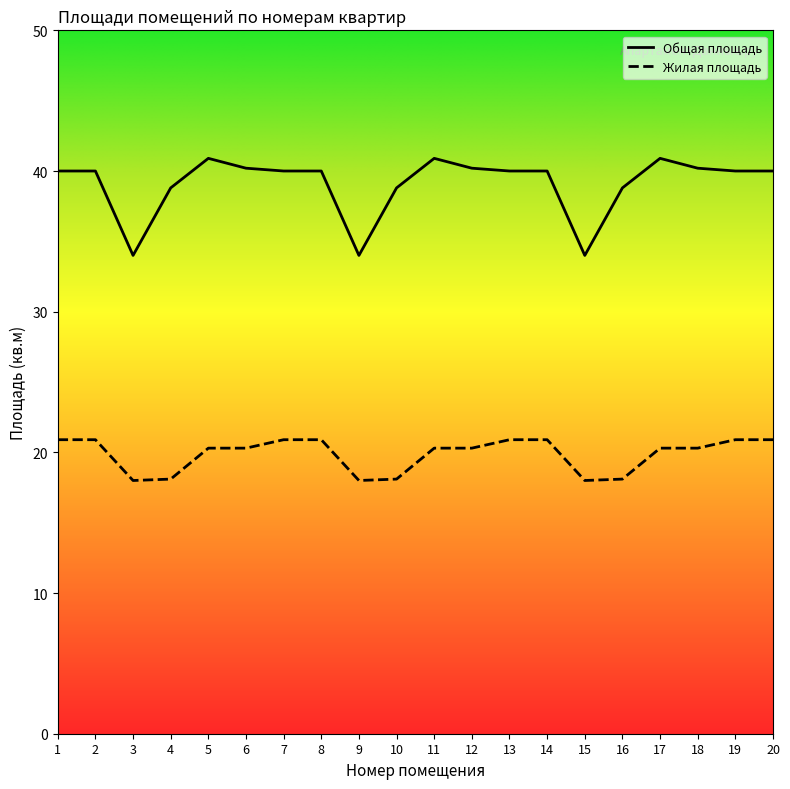

List the series in order of their peak value, lowest first.

Жилая площадь, Общая площадь